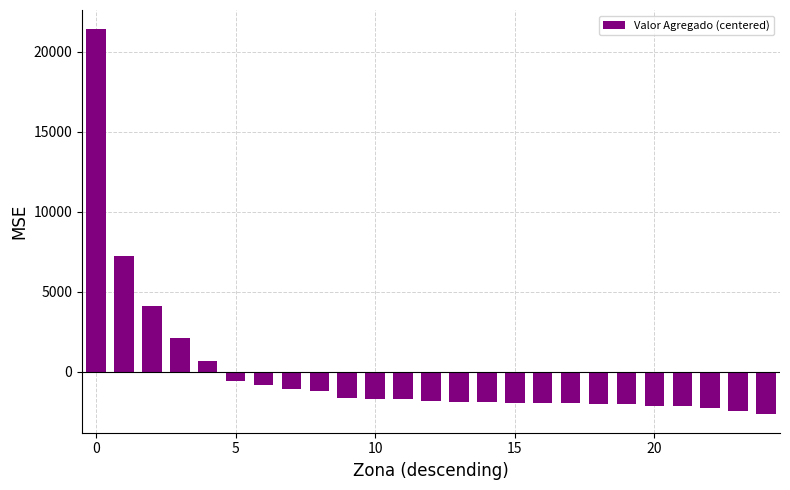

What is the maximum value shown in the chart?

21418.9